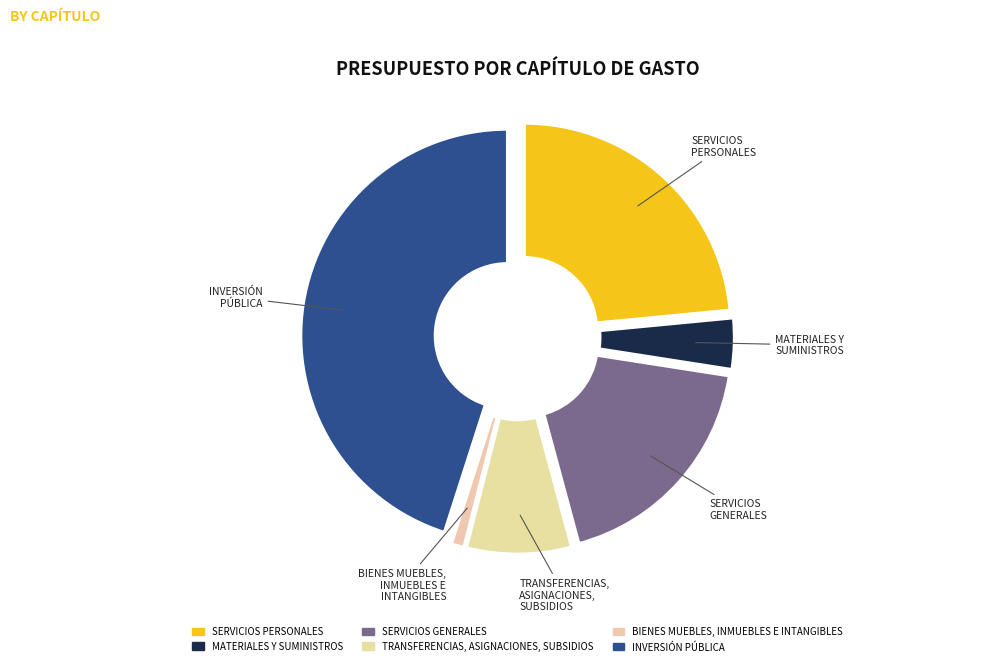

To the nearest percent, what portion does BIENES MUEBLES, INMUEBLES E INTANGIBLES represent?

1%